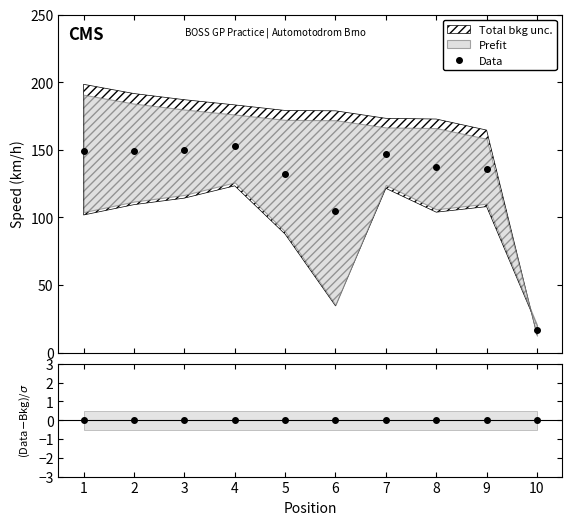

What is the ratio of the value at 9 to the value at 4?

0.9